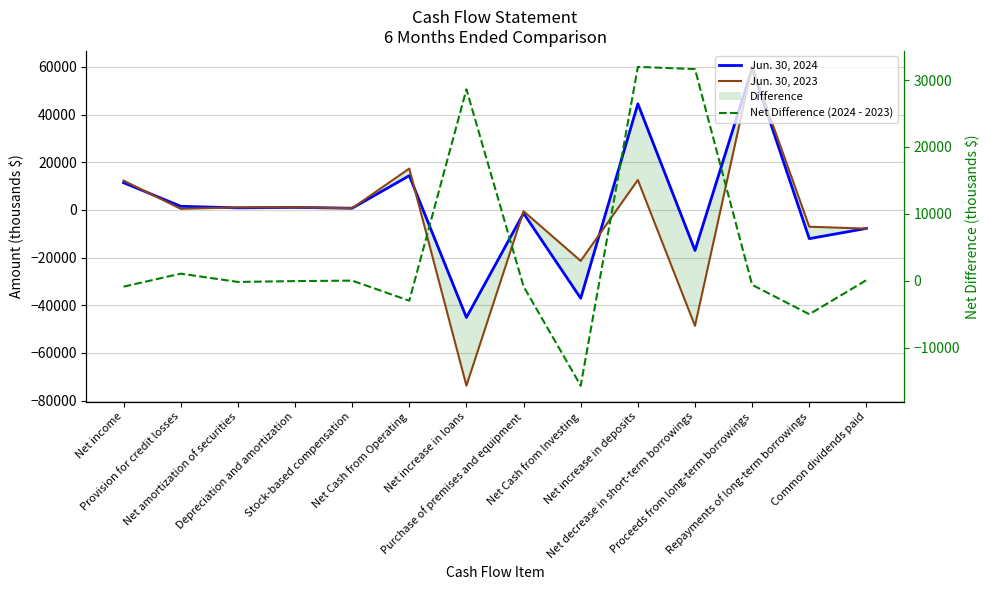

How many distinct data groups are displayed?

3